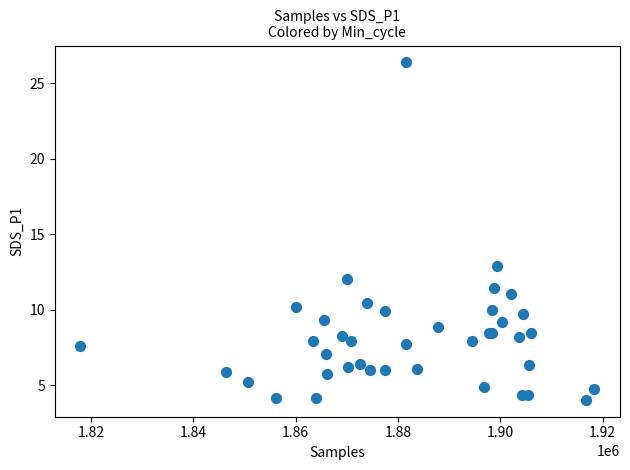

What Y value in the scatter plot is closest to 15?

12.9